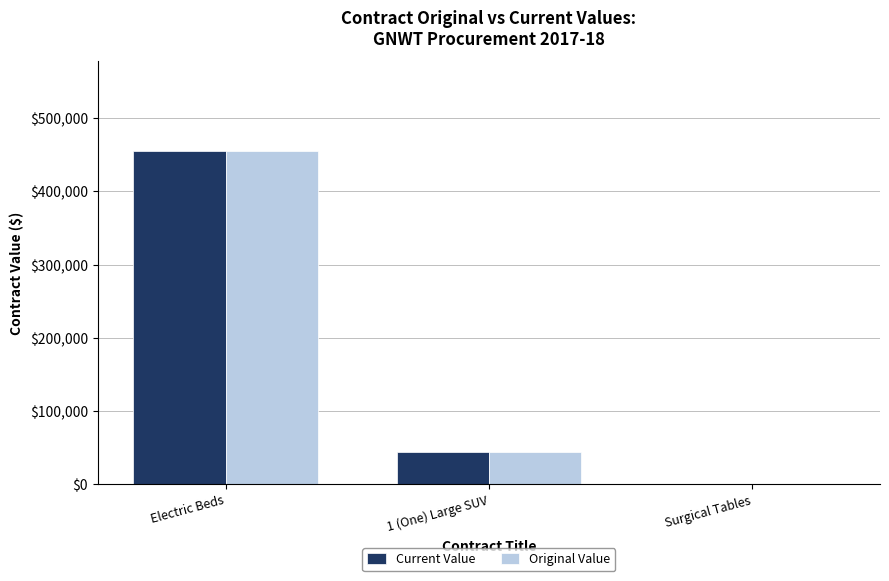

What is the sum of the Original Value values at 1 (One) Large SUV and Surgical Tables?

44283